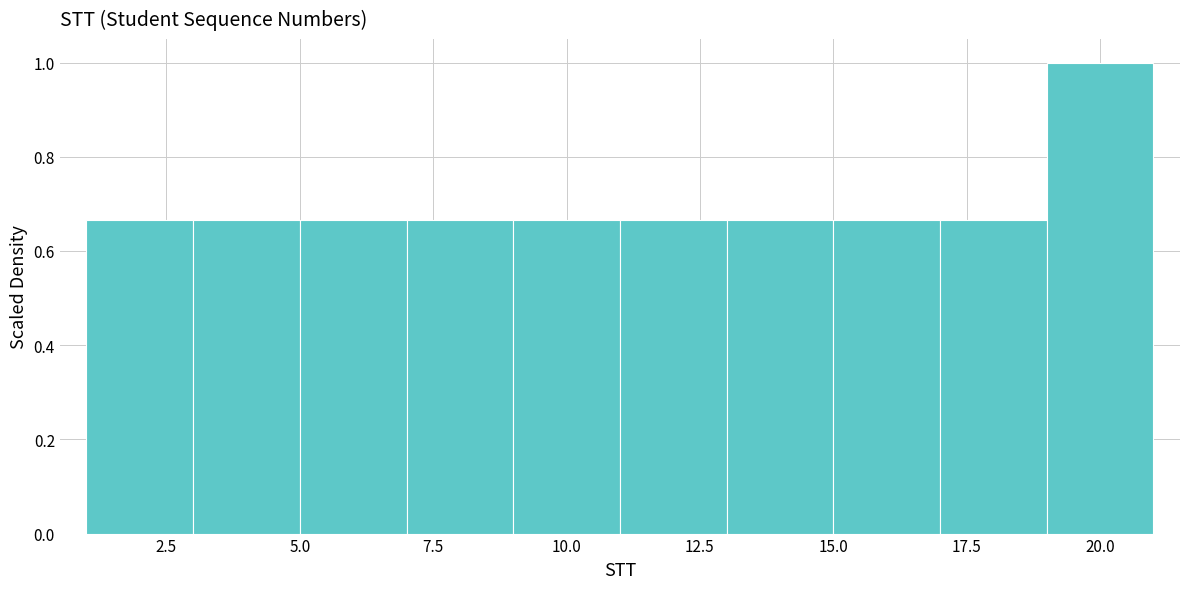

Reading left to right, transcribe this chart: for each bar, give the range it covers on the x-axis and its height. The values are not printed on the chart, so give them approximately, as read against the axis.

1 to 3: 0.66
3 to 5: 0.66
5 to 7: 0.66
7 to 9: 0.66
9 to 11: 0.66
11 to 13: 0.66
13 to 15: 0.66
15 to 17: 0.66
17 to 19: 0.66
19 to 21: 1.00